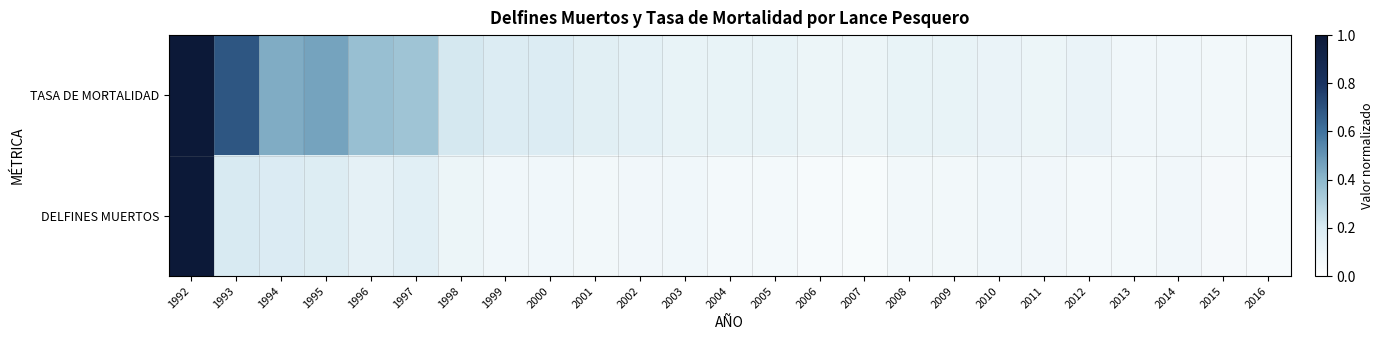

Reading left to right, transcribe all the data shown in this chart.

TASA DE MORTALIDAD: 1992=1.0	1993=0.7	1994=0.4	1995=0.5	1996=0.4	1997=0.3	1998=0.2	1999=0.2	2000=0.2	2001=0.2	2002=0.1	2003=0.1	2004=0.1	2005=0.1	2006=0.1	2007=0.1	2008=0.1	2009=0.1	2010=0.1	2011=0.1	2012=0.1	2013=0.1	2014=0.1	2015=0.1	2016=0.1
DELFINES MUERTOS: 1992=1.0	1993=0.2	1994=0.2	1995=0.2	1996=0.1	1997=0.2	1998=0.1	1999=0.1	2000=0.1	2001=0.1	2002=0.1	2003=0.1	2004=0.1	2005=0.1	2006=0.0	2007=0.0	2008=0.1	2009=0.1	2010=0.1	2011=0.1	2012=0.1	2013=0.1	2014=0.1	2015=0.1	2016=0.0